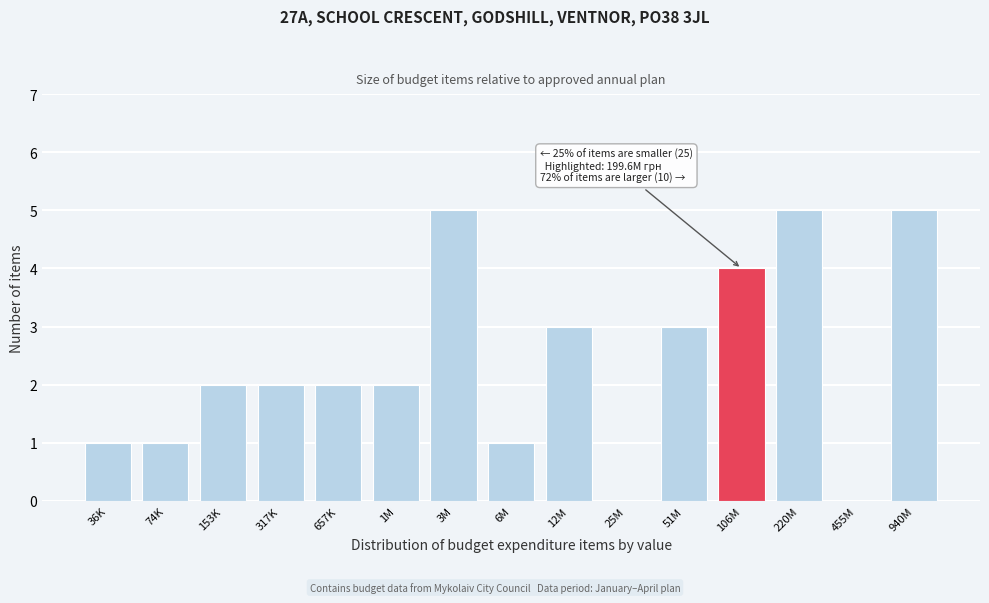

Reading left to right, transcribe all the data shown in this chart.

36K=1	74K=1	153K=2	317K=2	657K=2	1M=2	3M=5	6M=1	12M=3	25M=0	51M=3	106M=4	220M=5	455M=0	940M=5